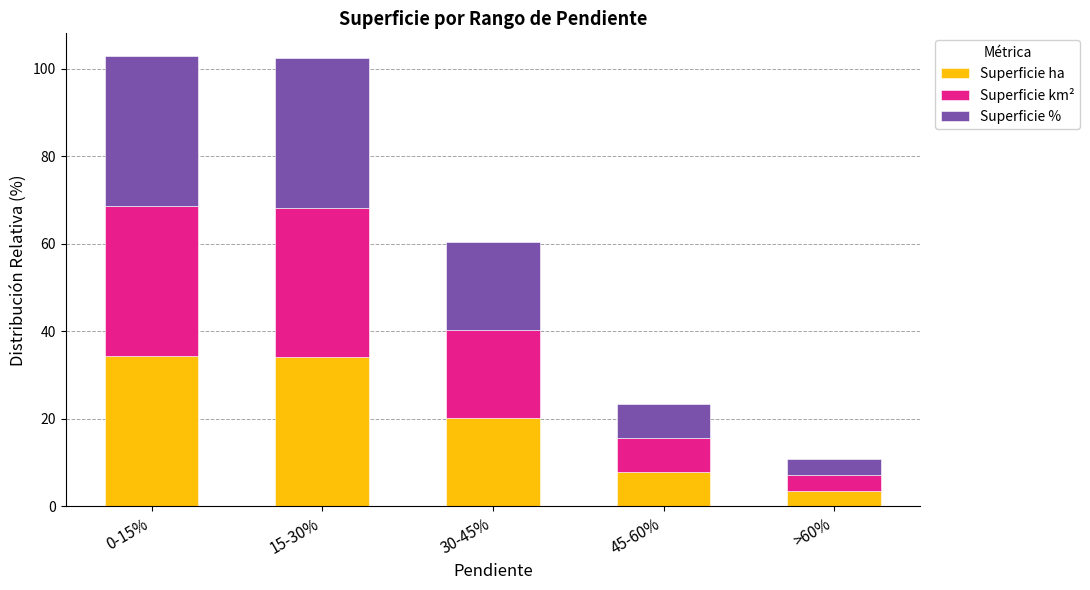

Count the number of data series in this chart.

3